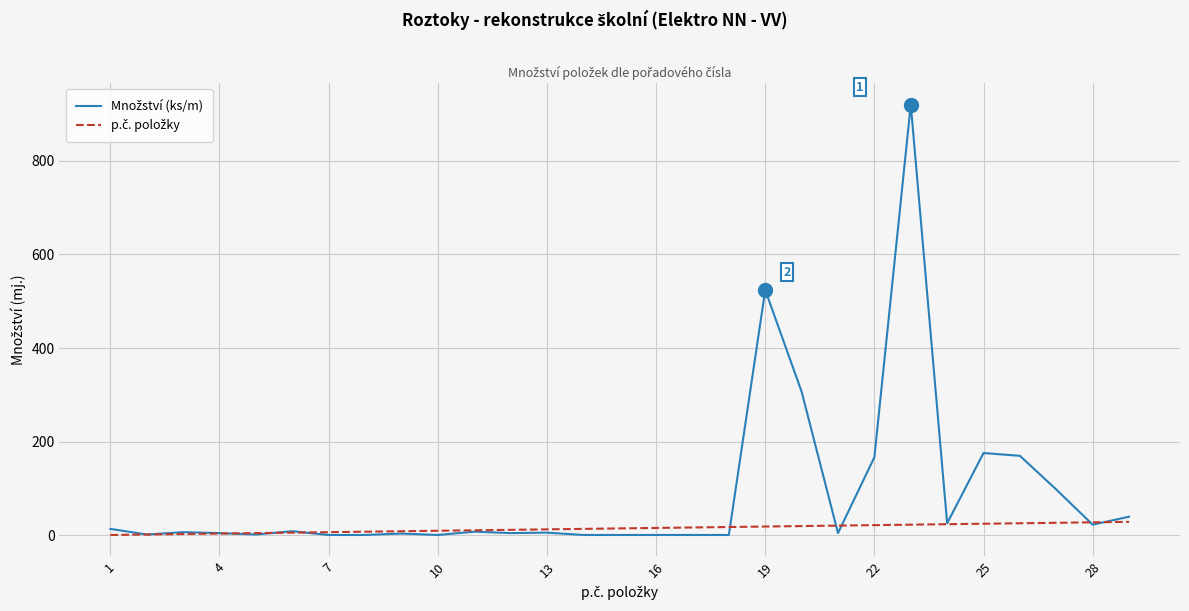

What is the greatest value displayed?

920